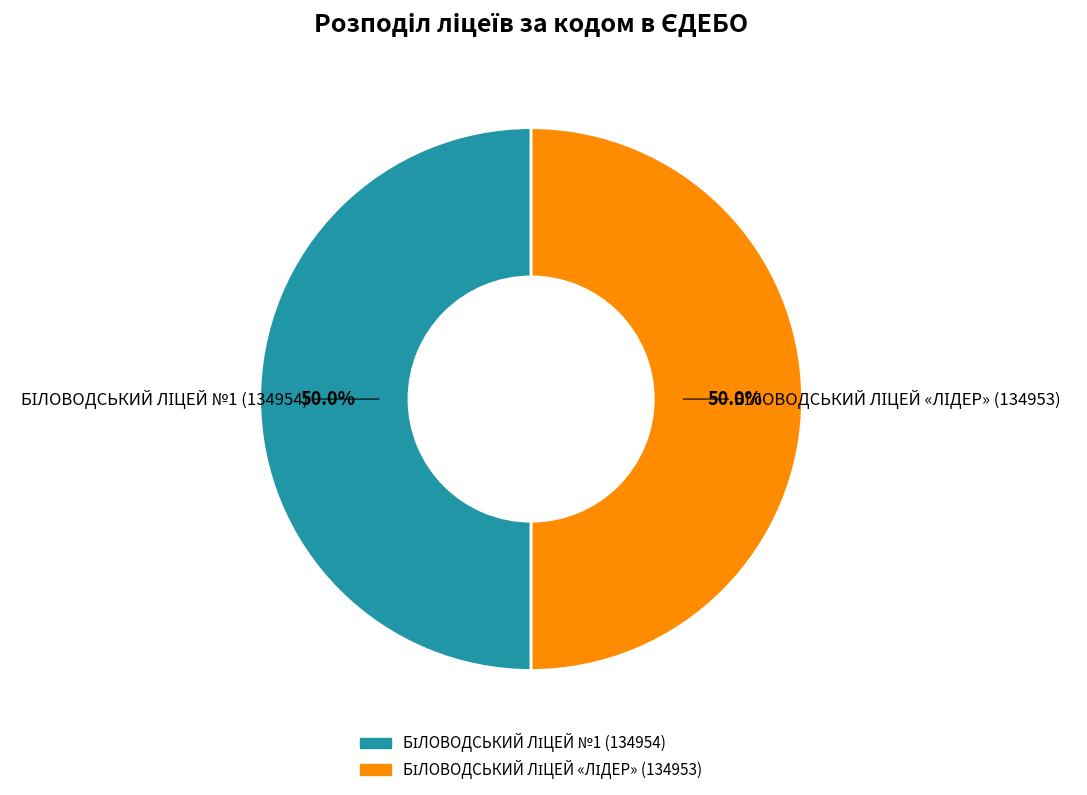

How many segments does this pie chart have?

2